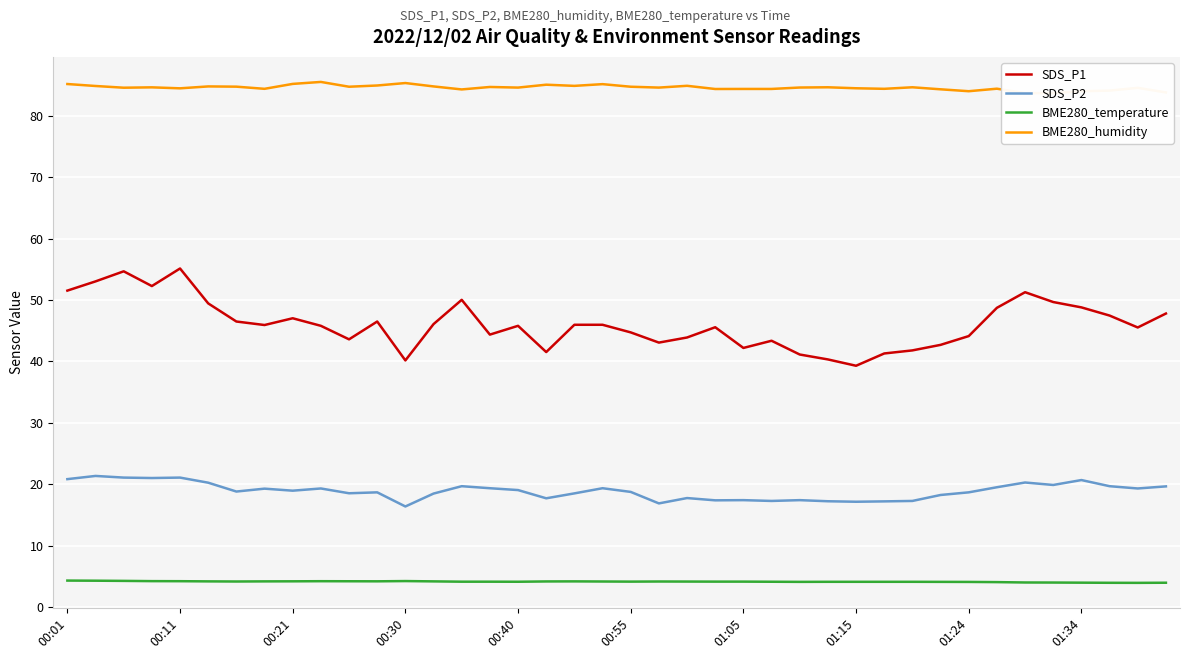

True or false: SDS_P2 and BME280_temperature intersect in this chart.

False